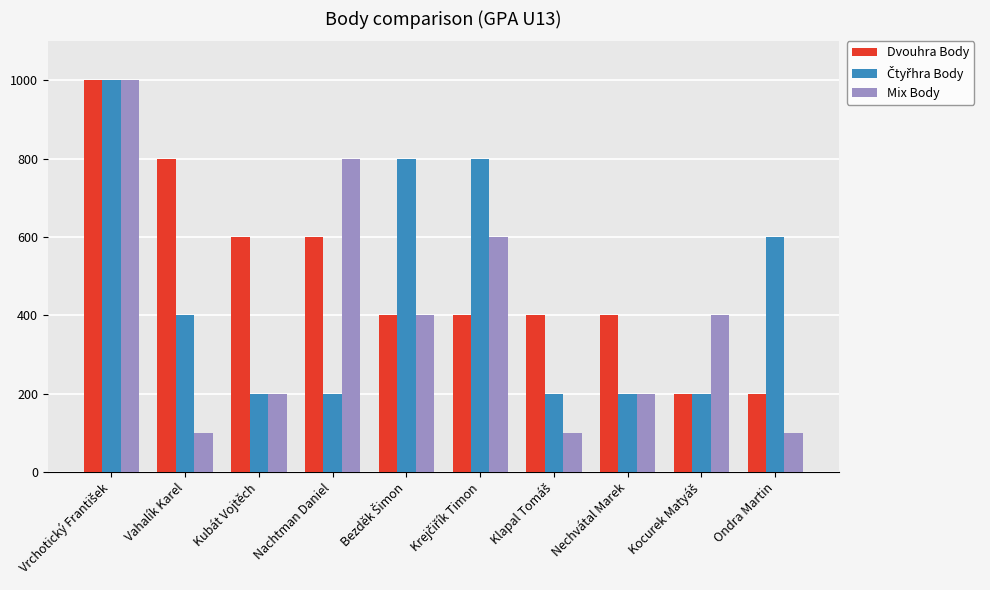

How many data points does each series have?

10